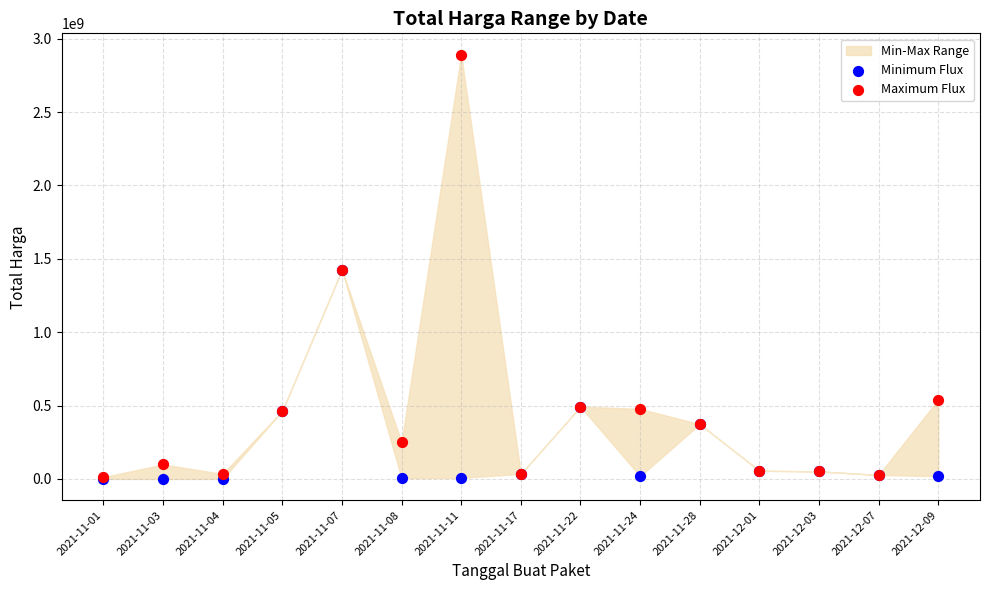

Which series reaches the maximum Y coordinate?

Maximum Flux